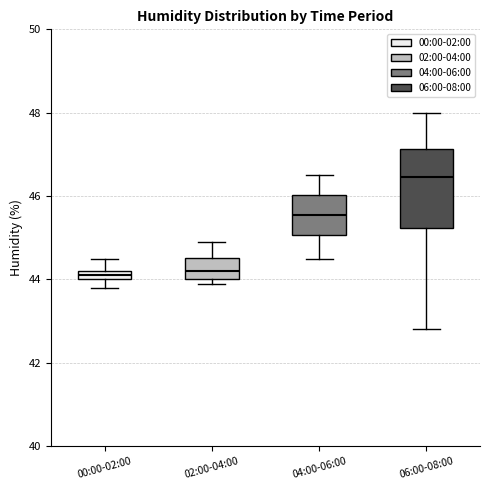

Which box is the tallest, from its lower edge to its upper edge?

06:00-08:00